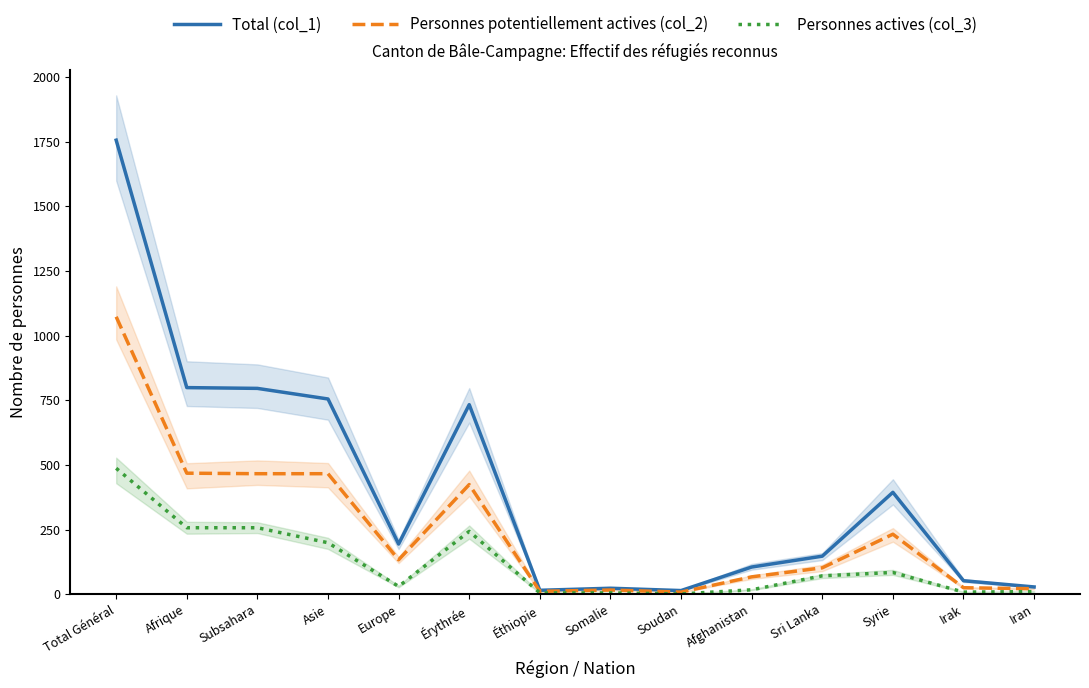

True or false: Total (col_1) and Personnes potentiellement actives (col_2) cross at least once.

False